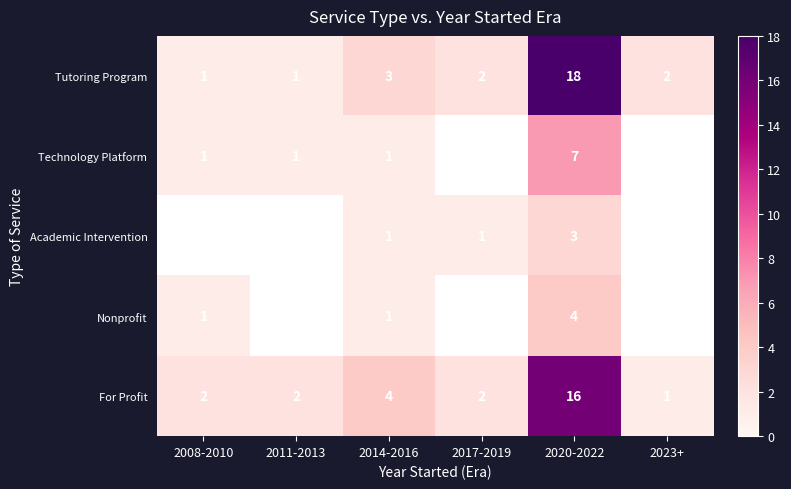

At which label does Tutoring Program reach its peak?

2020-2022